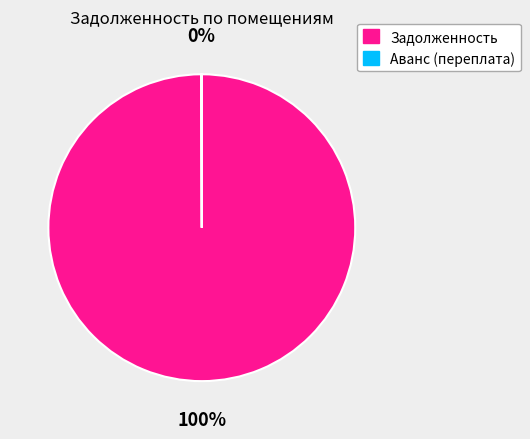

To the nearest percent, what is the average slice percentage?

50%